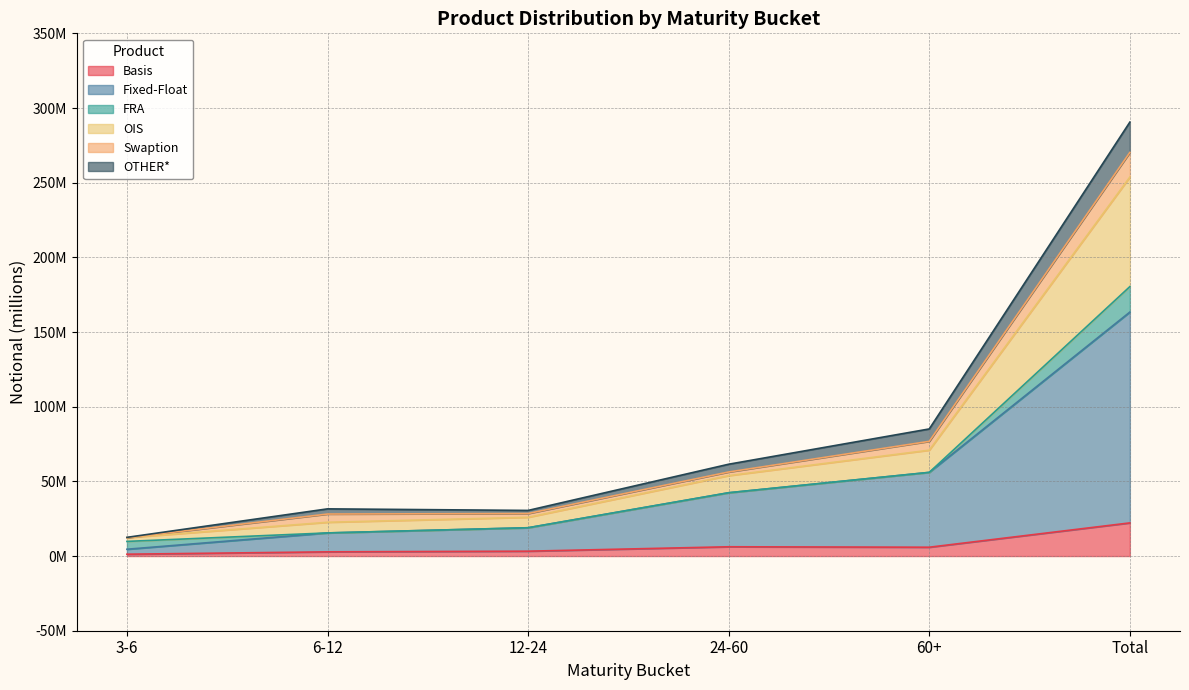

Does the chart have visible grid lines?

Yes